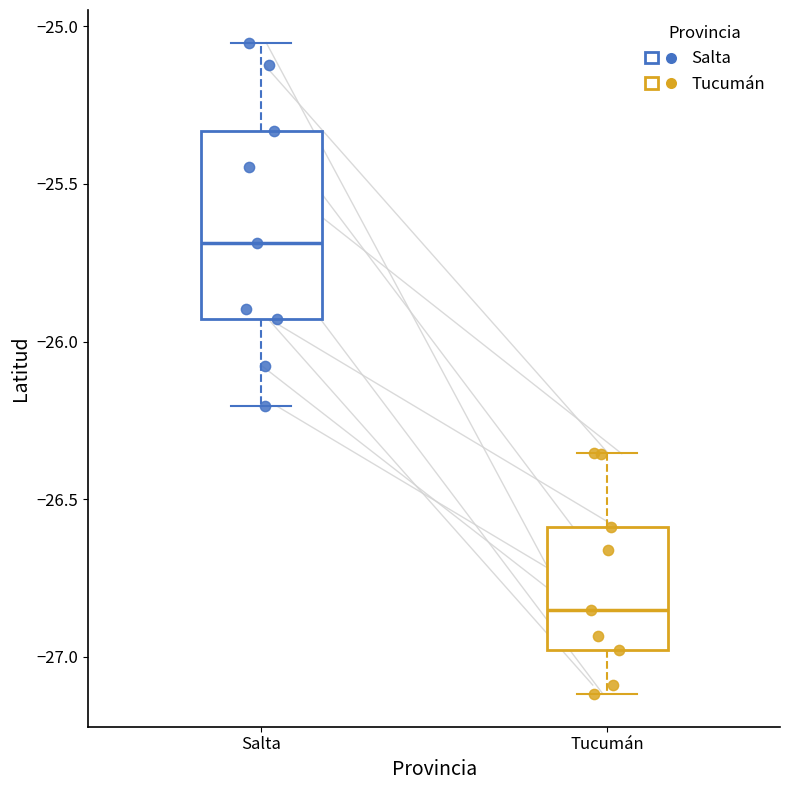

Reading left to right, transcribe this box plot: for each box, give where its median line is, the range the box spans, and where its two whiskers end, as read against the y-axis. The values are not printed on the chart, so give them approximately, as read against the axis.

Salta: median -25.70, box -25.95 to -25.35, whiskers -26.20 to -25.05
Tucumán: median -26.85, box -27.00 to -26.60, whiskers -27.10 to -26.35